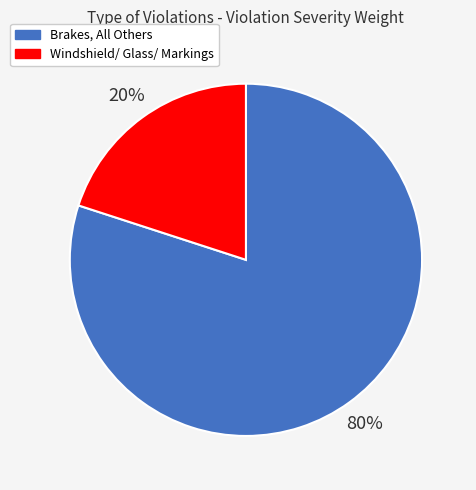

What is the largest slice in the pie chart?

Brakes, All Others